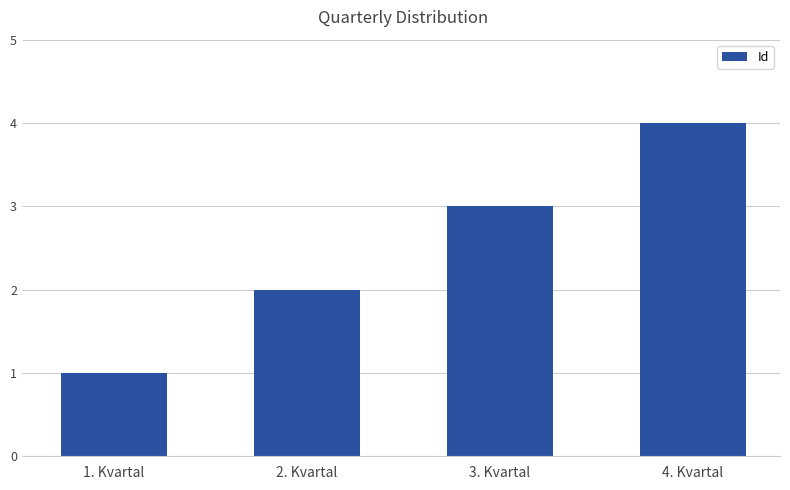

What is the sum of the values at 3. Kvartal and 2. Kvartal?

5